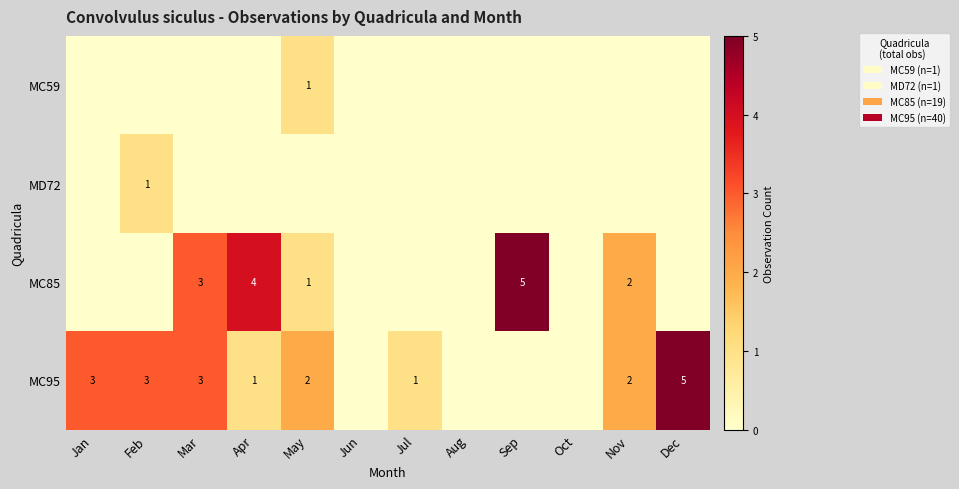

The value of MC95 at Mar is 1. True or false?

False